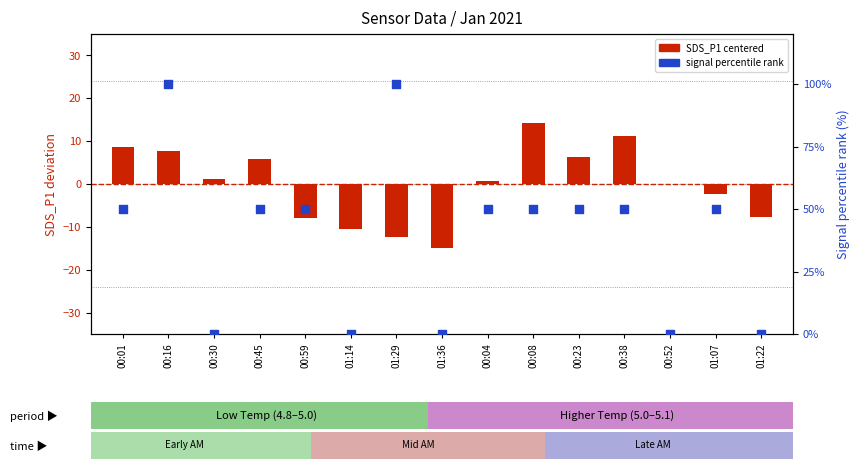

What are all the series names shown in the legend?

SDS_P1 (centered), Signal percentile rank